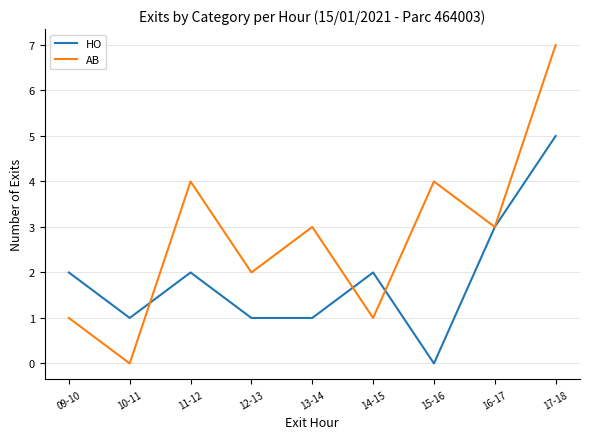

The value of AB at 13-14 is 4. True or false?

False